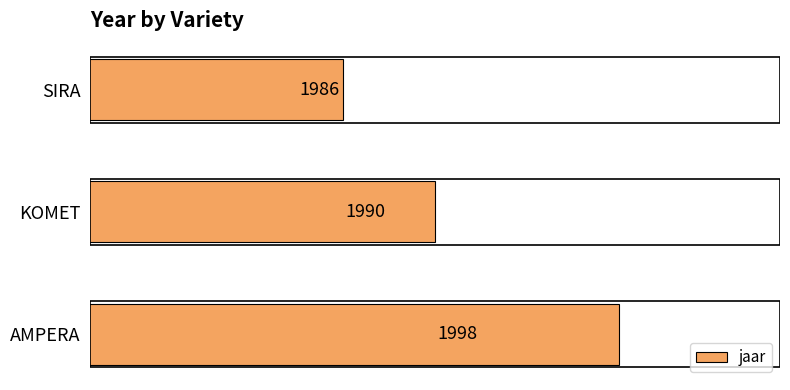

Count the values in the range 1986 to 1998.

3